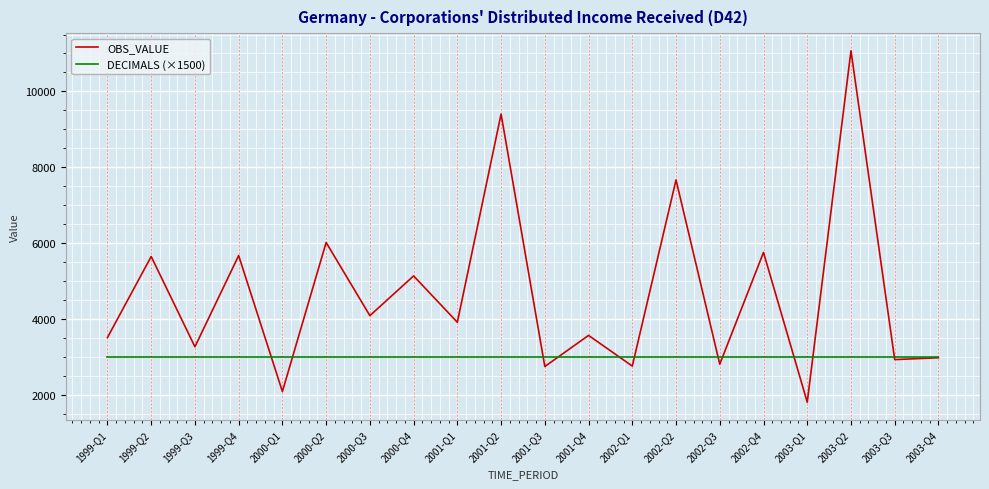

Which series changed the most between 2002-Q2 and 2003-Q4?

OBS_VALUE